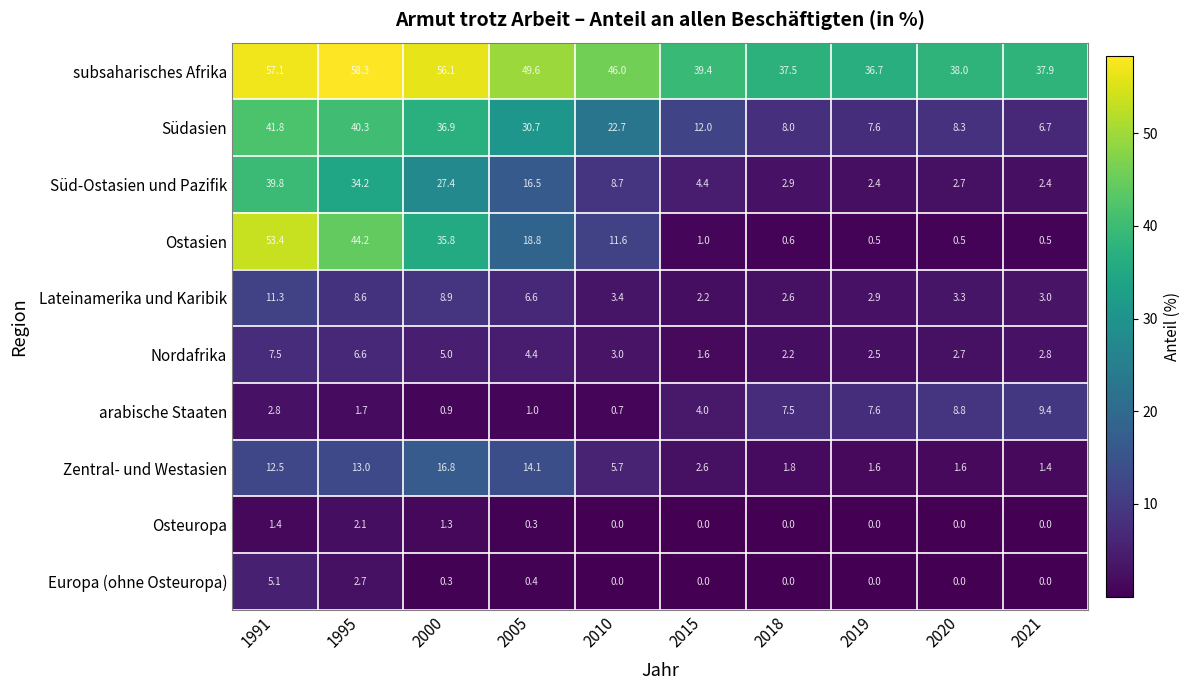

How many data points does each series have?

10